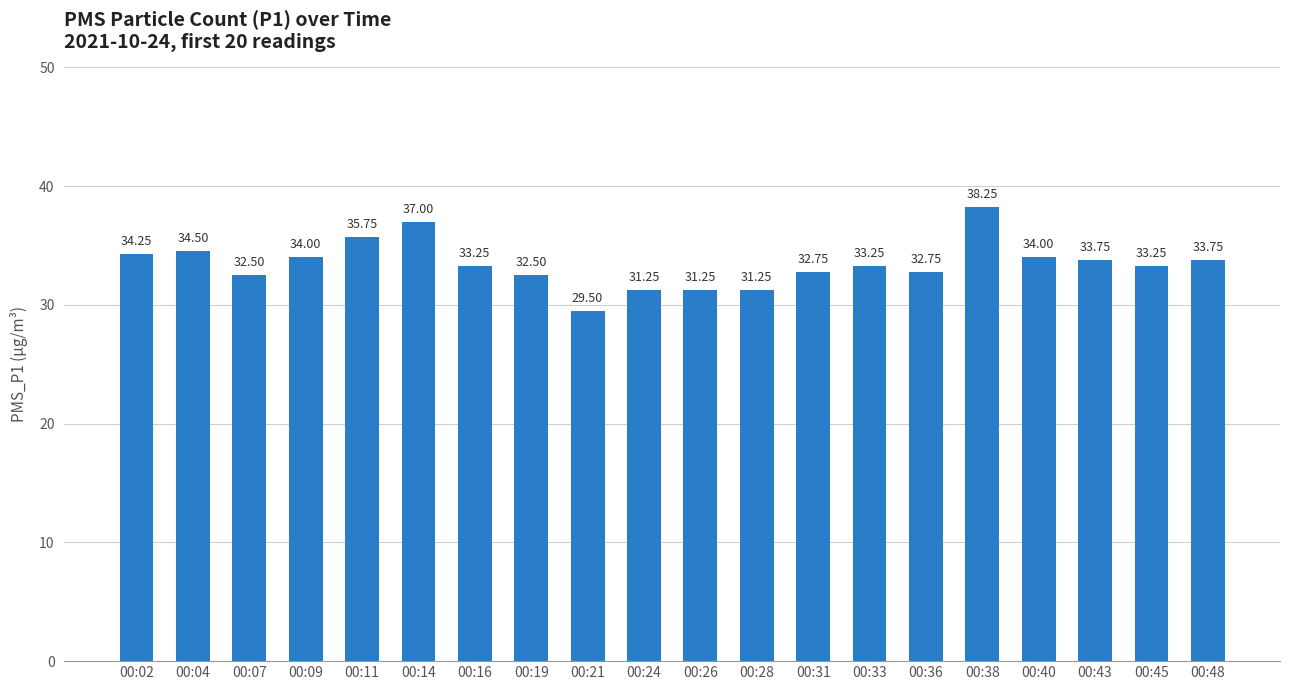

Read the value at 00:14.

37.0